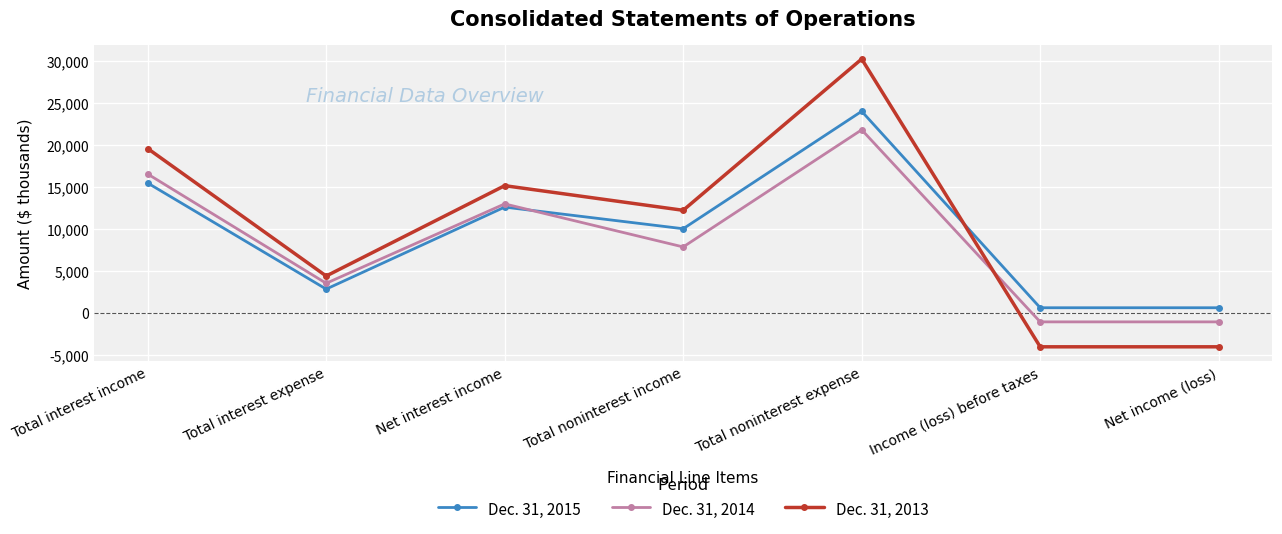

After their last crossing, which series has the higher values: Dec. 31, 2014 or Dec. 31, 2013?

Dec. 31, 2014